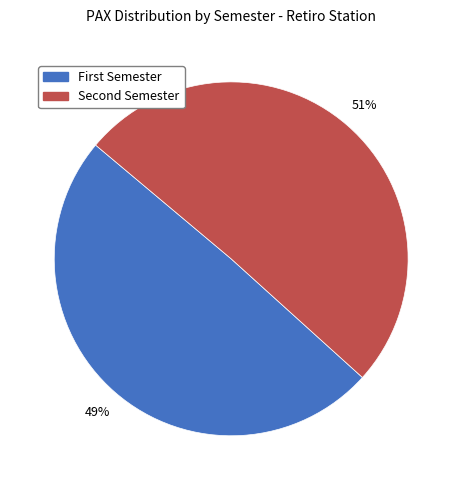

Is there any slice that represents more than half of the pie?

Yes